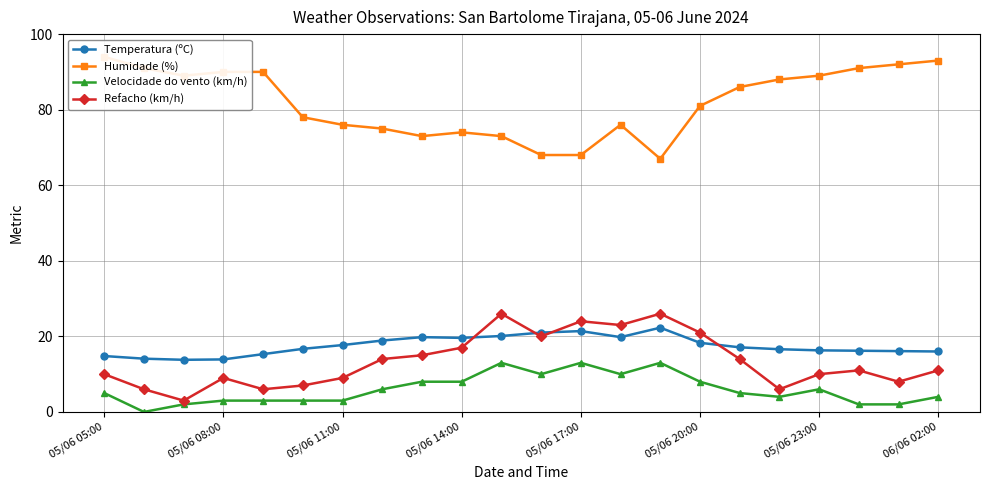

What is the value of the Temperatura (ºC) point at the 2nd from the left?

14.1